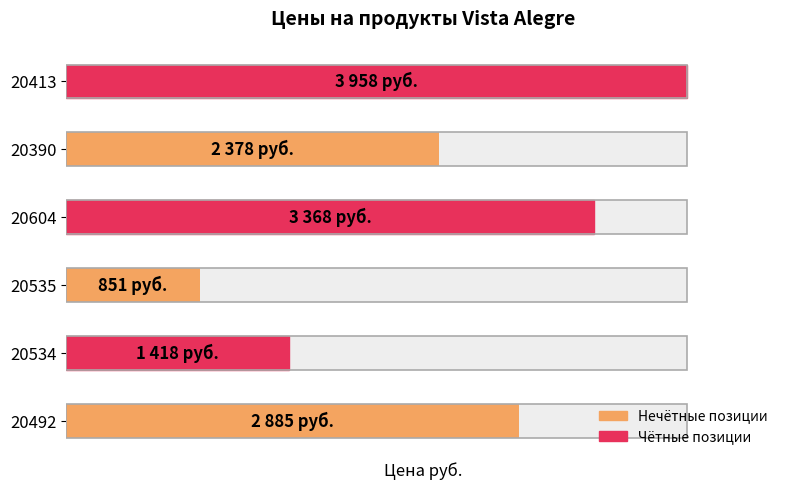

Between 20413 and 20535, which is larger?

20413